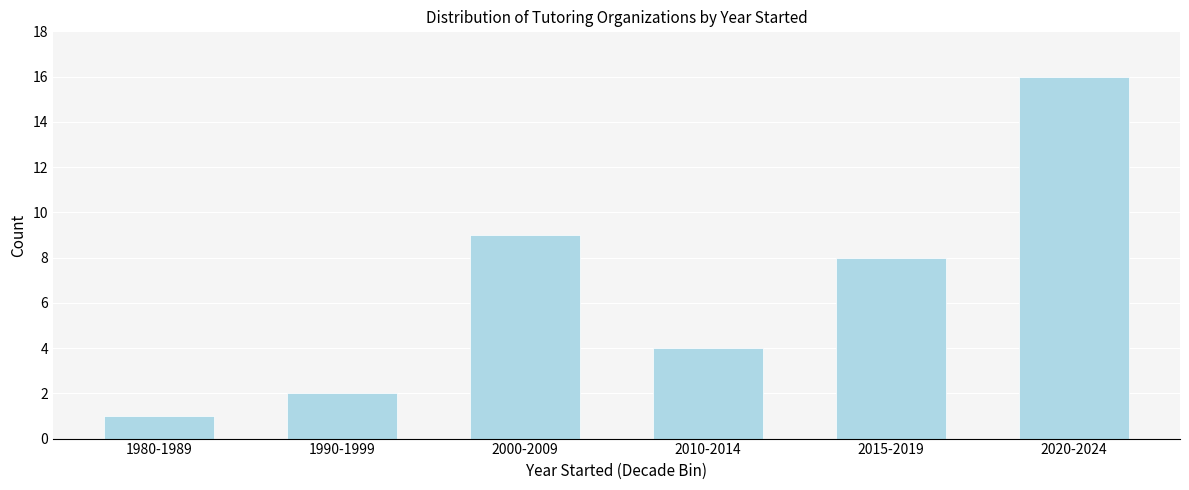

Reading right to left, extract all data points from this chart.

16	8	4	9	2	1